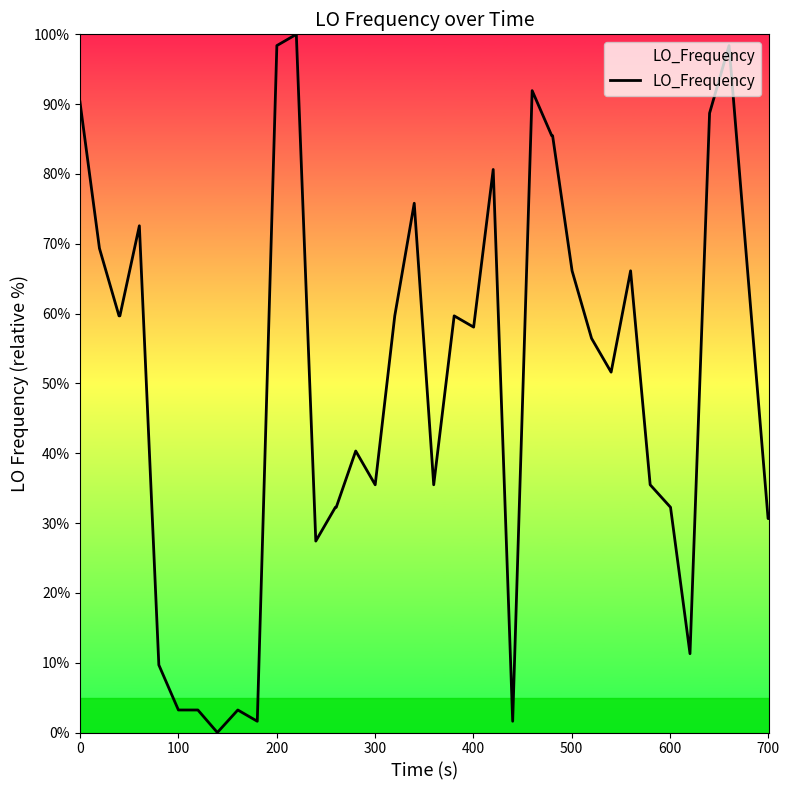

What is the difference between the maximum and minimum values?

100.0